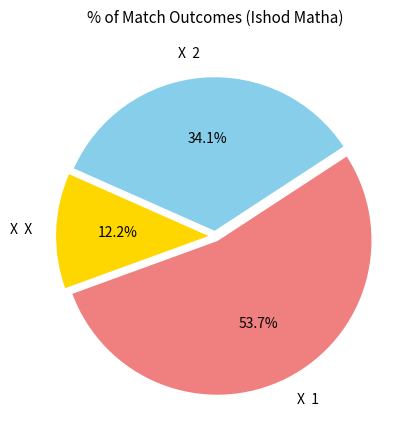

Rank the categories by value from highest to lowest.

X 1, X 2, X X